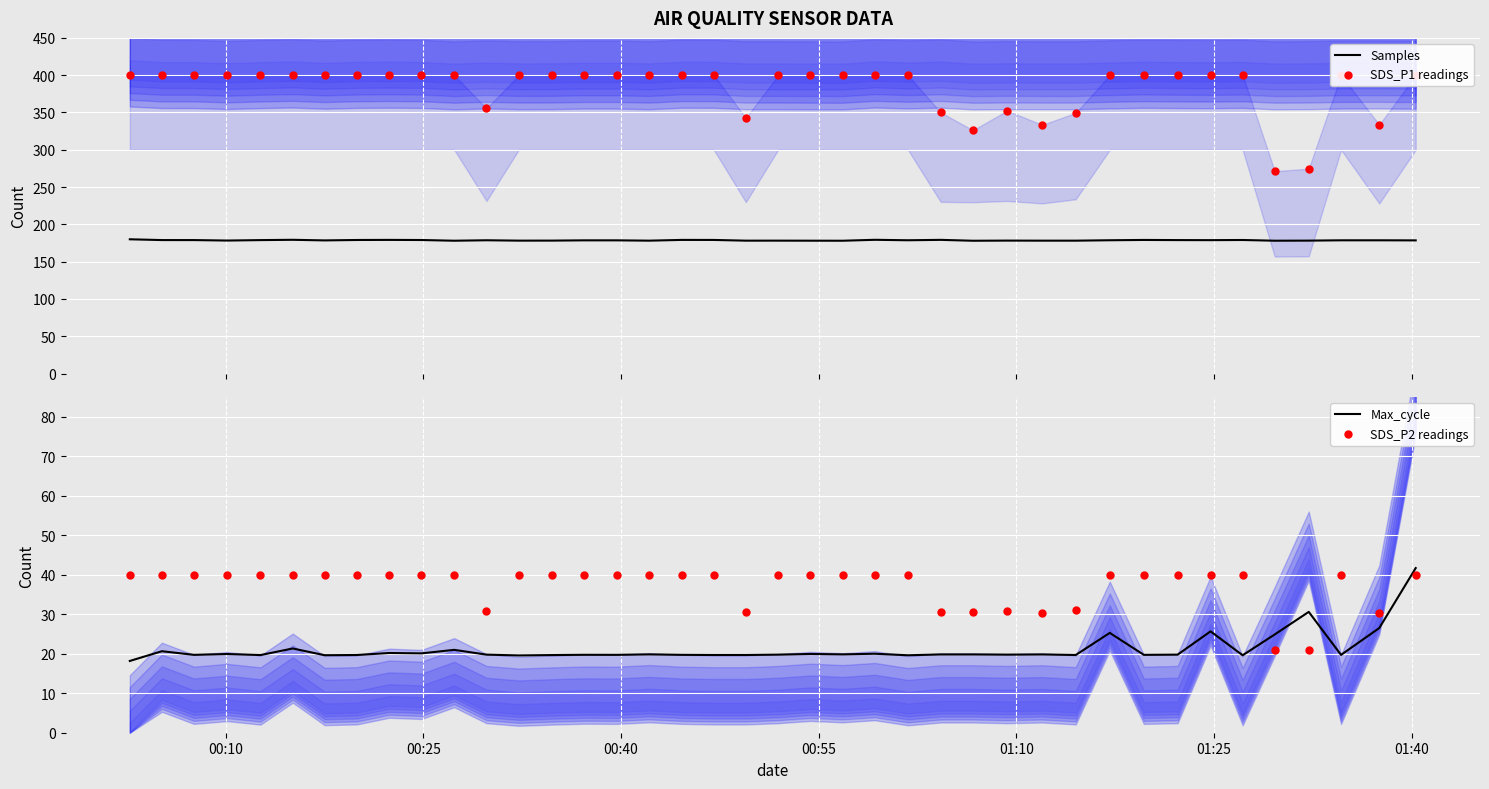

What is the maximum value for Samples?

180.0